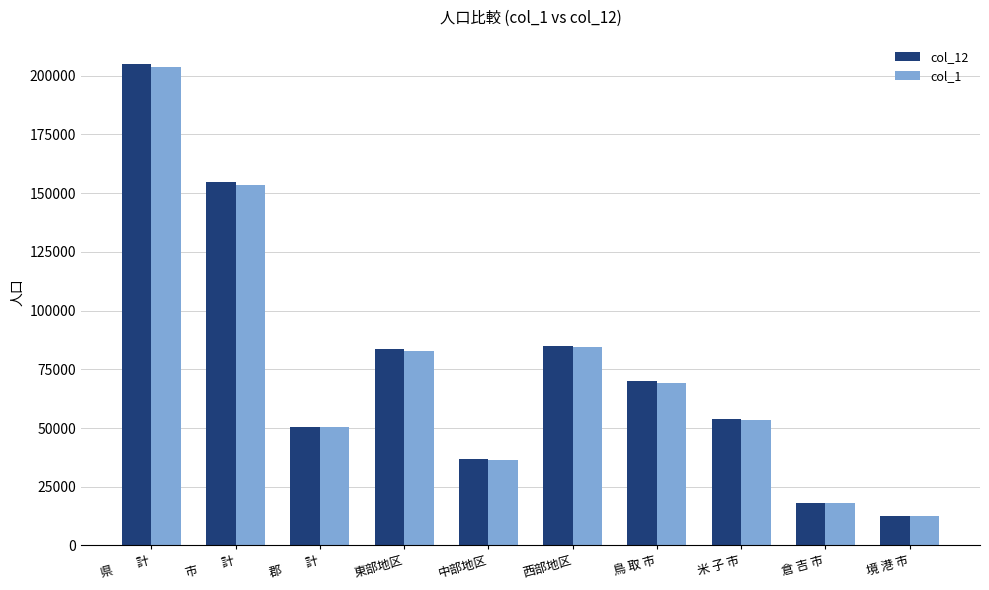

How many series are shown in this chart?

2